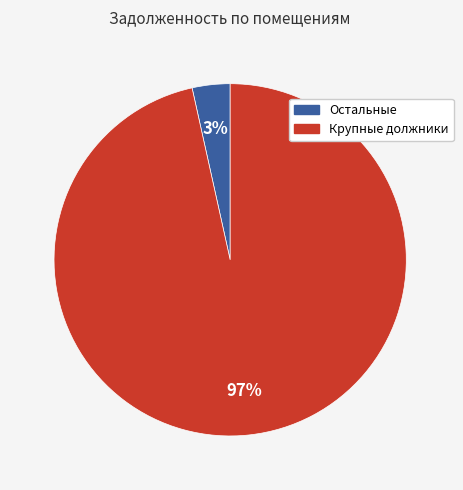

How many segments does this pie chart have?

2